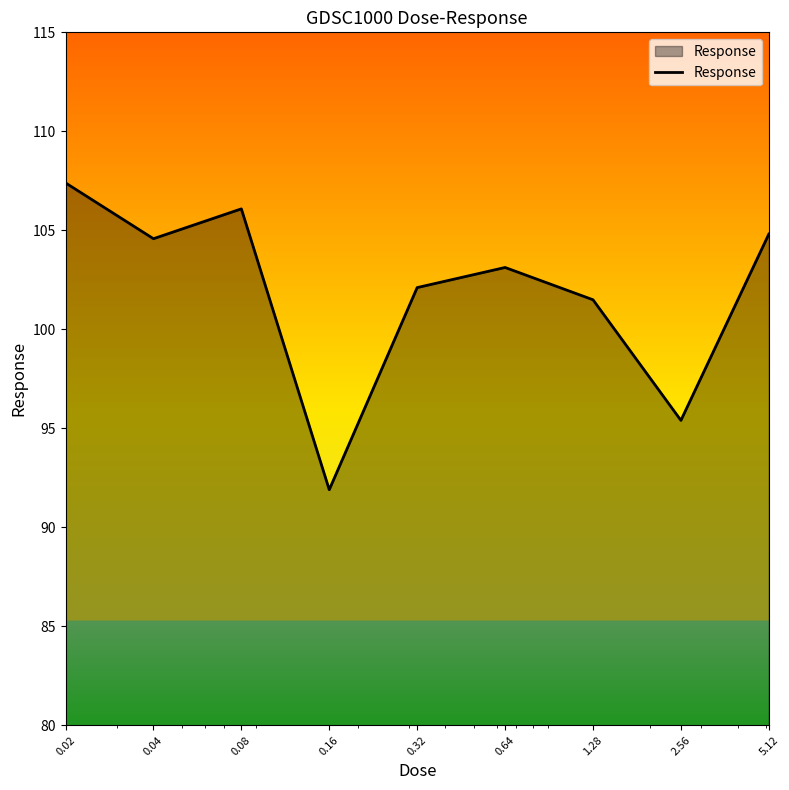

What is the difference between the maximum and minimum values?

15.5